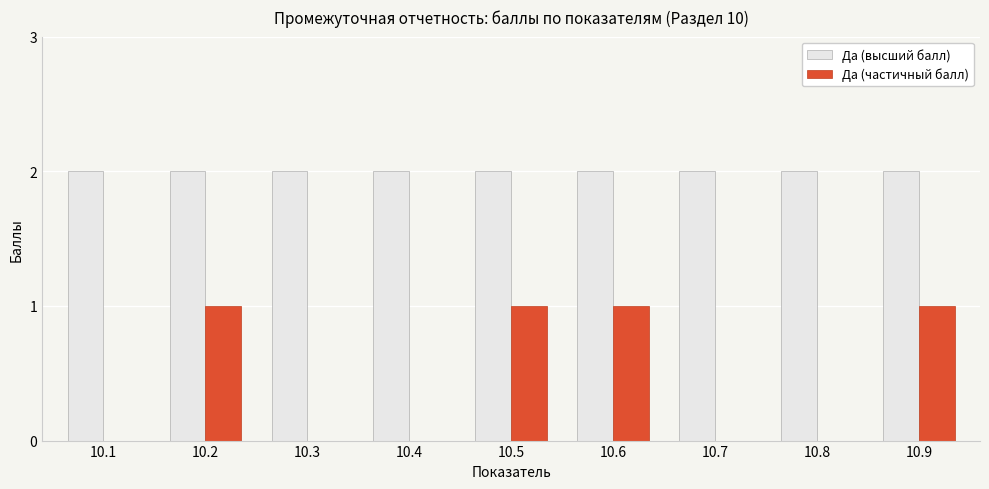

What is the maximum value for Да (высший балл)?

2